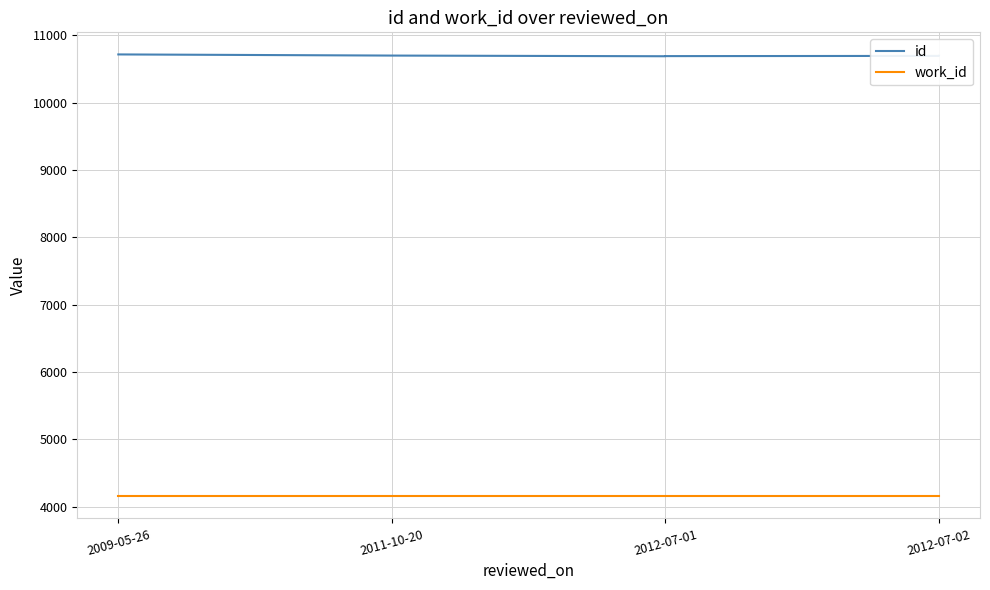

What is the minimum value shown in the chart?

4153